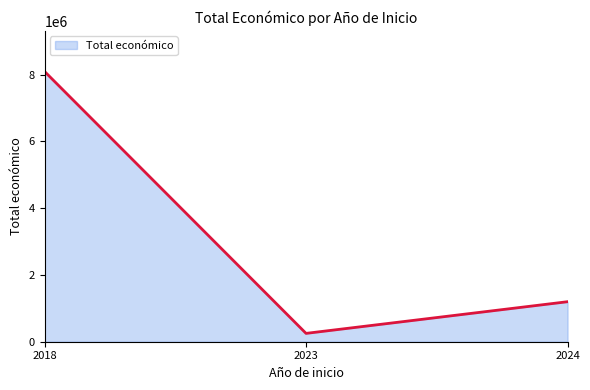

List the labels in order of value, smallest first.

2023, 2024, 2018